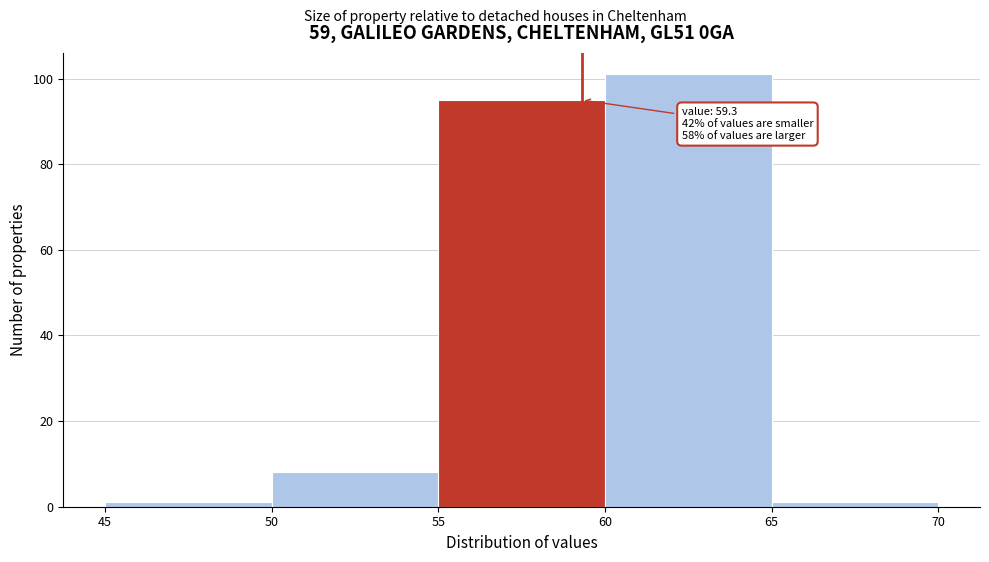

Over which range of the x-axis is the bar tallest?

60 to 65